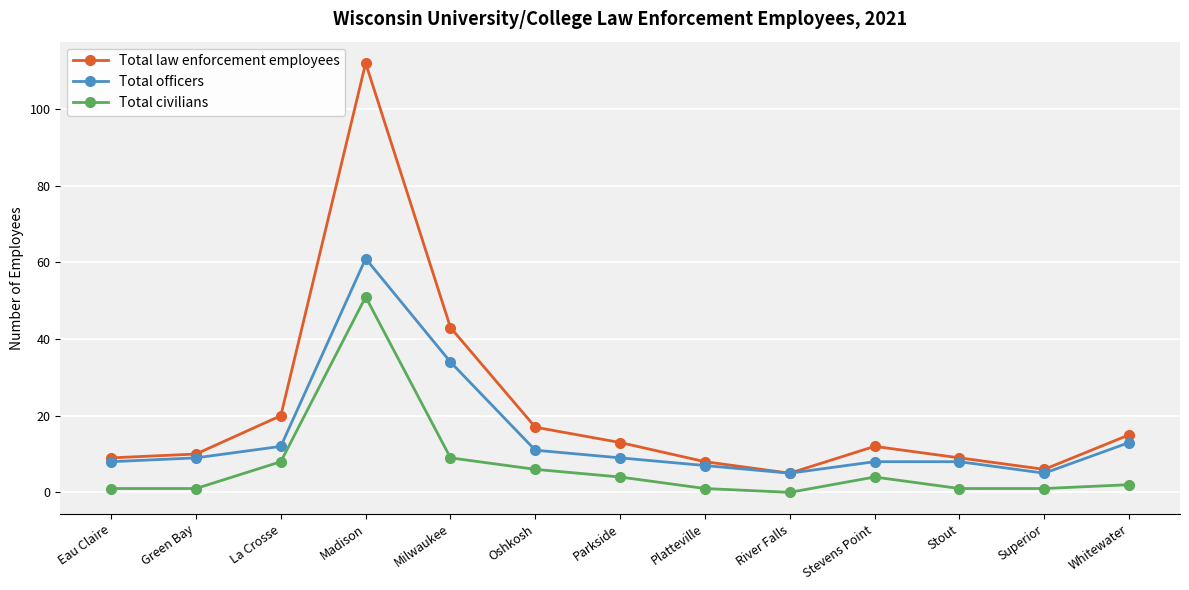

How many data points in Total officers are less than 9?

6